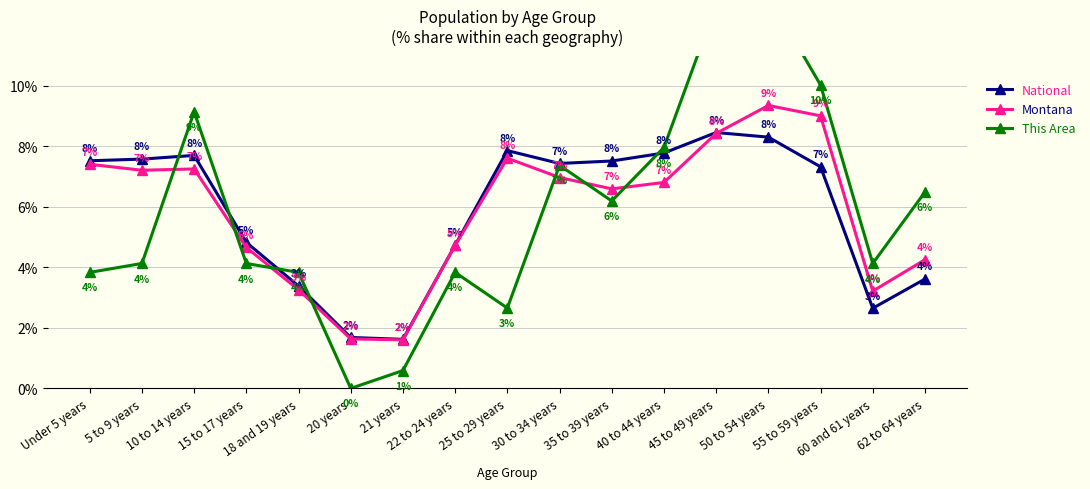

Which category has the highest value across all series?

50 to 54 years